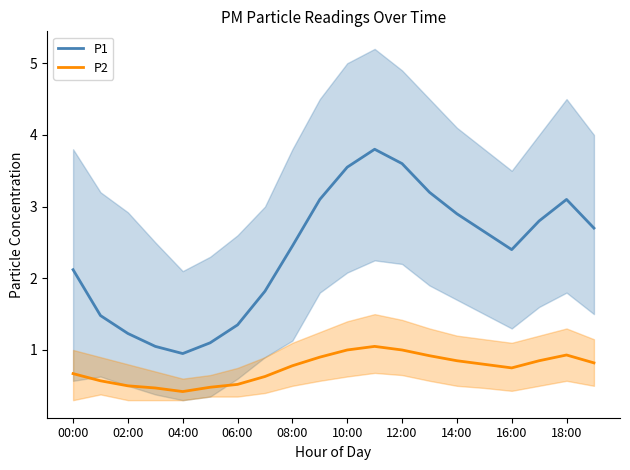

How many distinct data groups are displayed?

2